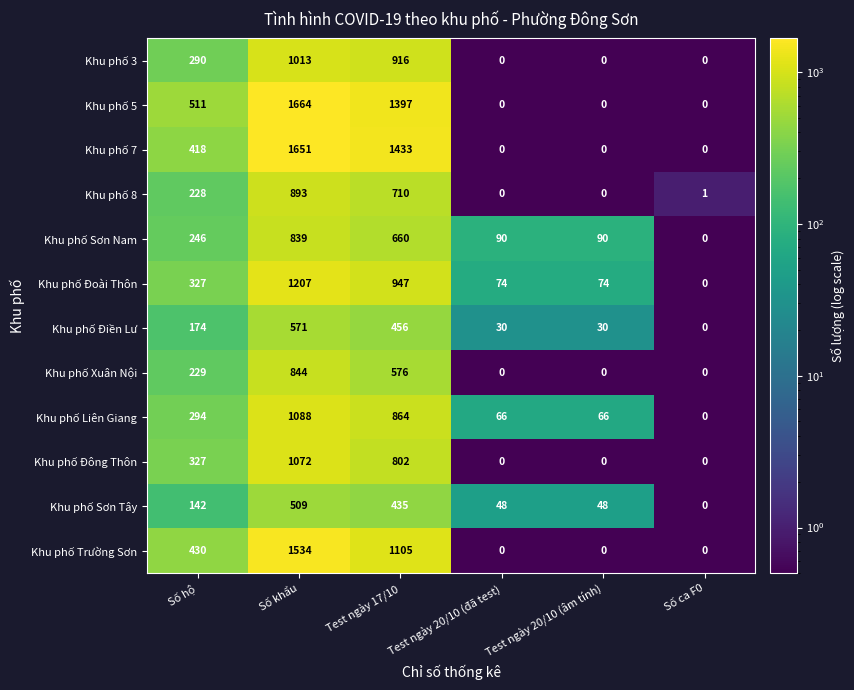

Is the value of Khu phố Sơn Nam at Số khẩu greater than the value of Khu phố 3 at Số hộ?

Yes